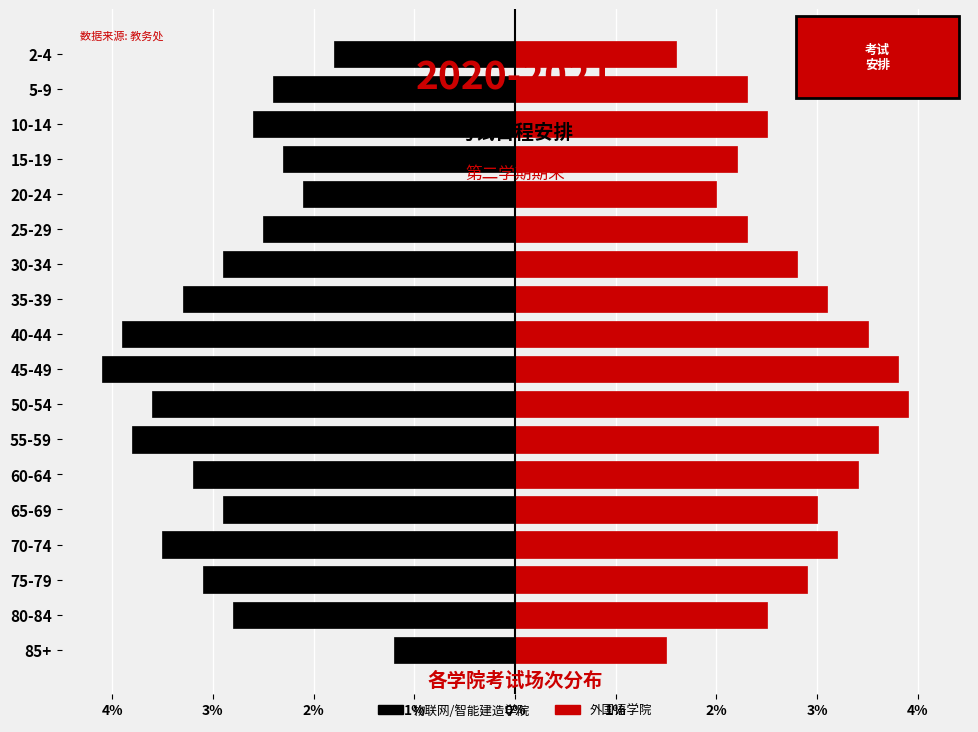

How many series are shown in this chart?

2